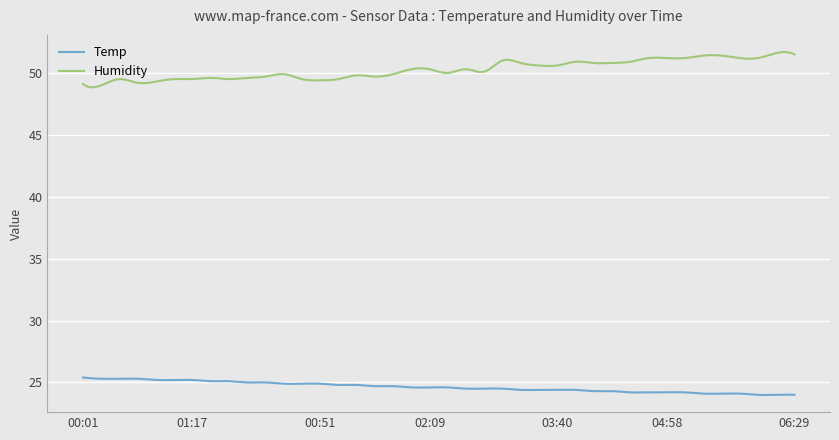

Which series has the largest total across all categories?

Humidity